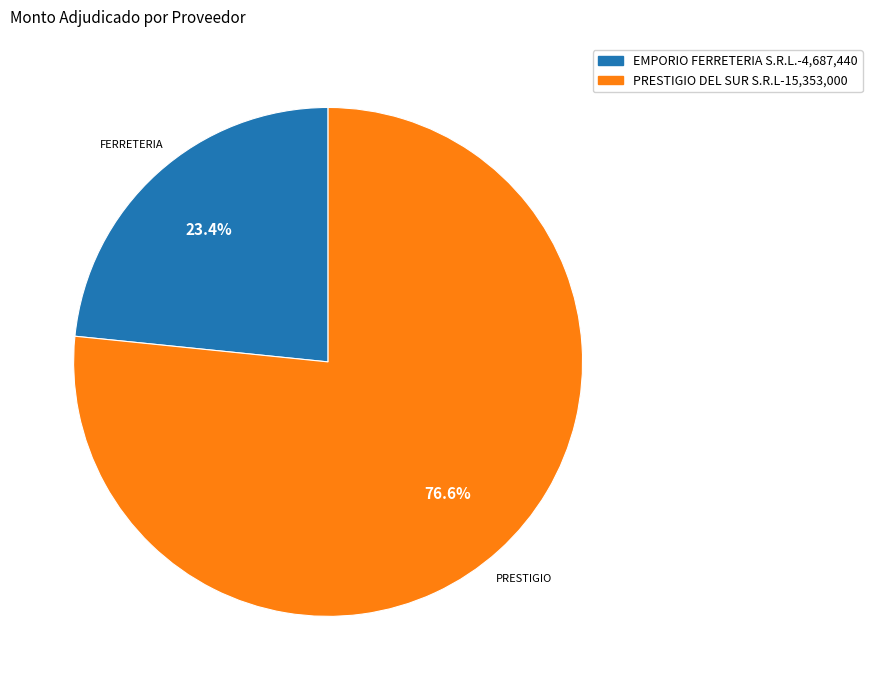

To the nearest percent, what is the difference between the PRESTIGIO DEL SUR S.R.L and EMPORIO FERRETERIA S.R.L. slice percentages?

53%